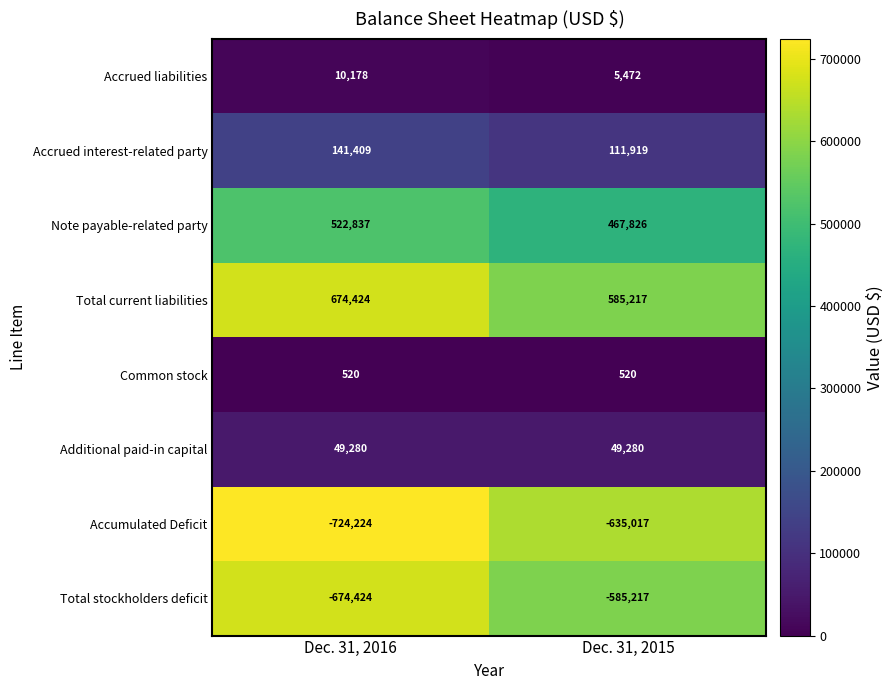

What value does the Total current liabilities series have at Dec. 31, 2015, to the nearest 50?

585200